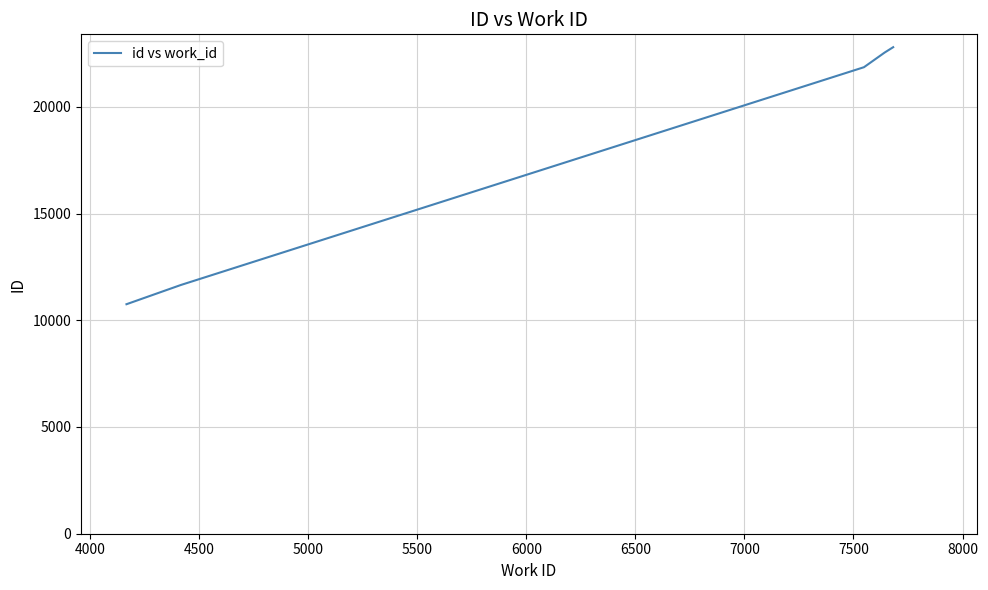

How many distinct data groups are displayed?

1